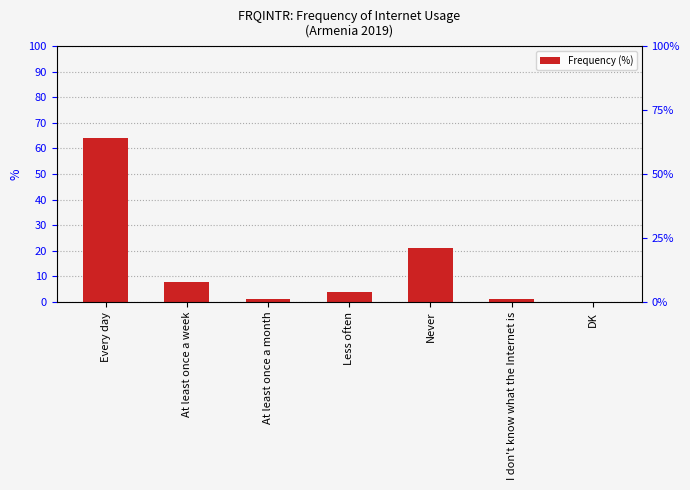

Does the chart contain any negative values?

No